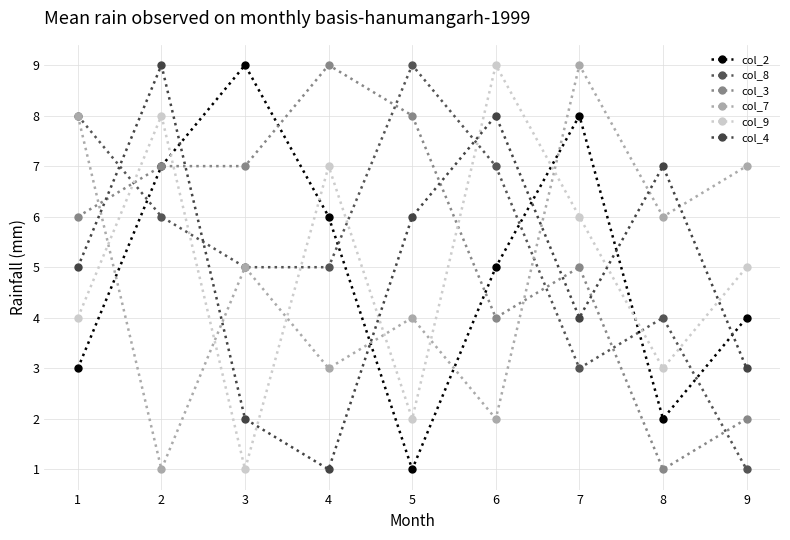

Reading right to left, transcribe all the data shown in this chart.

col_2: 9=4	8=2	7=8	6=5	5=1	4=6	3=9	2=7	1=3
col_8: 9=1	8=4	7=3	6=7	5=9	4=5	3=5	2=6	1=8
col_3: 9=2	8=1	7=5	6=4	5=8	4=9	3=7	2=7	1=6
col_7: 9=7	8=6	7=9	6=2	5=4	4=3	3=5	2=1	1=8
col_9: 9=5	8=3	7=6	6=9	5=2	4=7	3=1	2=8	1=4
col_4: 9=3	8=7	7=4	6=8	5=6	4=1	3=2	2=9	1=5